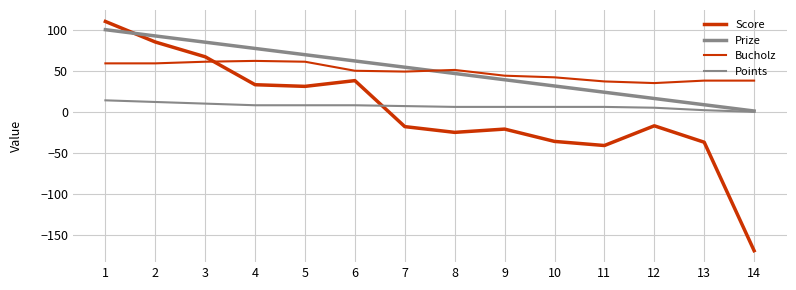

Reading left to right, transcribe all the data shown in this chart.

Score: 110.0	85.0	67.0	33.0	31.0	38.0	-18.0	-25.0	-21.0	-36.0	-41.0	-17.0	-37.0	-169.0
Prize: 100.0	92.4	84.8	77.2	69.5	61.9	54.3	46.7	39.1	31.5	23.9	16.2	8.6	1.0
Bucholz: 59.0	59.0	61.0	62.0	61.0	50.0	49.0	51.0	44.0	42.0	37.0	35.0	38.0	38.0
Points: 14.0	12.0	10.0	8.0	8.0	8.0	7.0	6.0	6.0	6.0	6.0	5.0	2.0	0.0